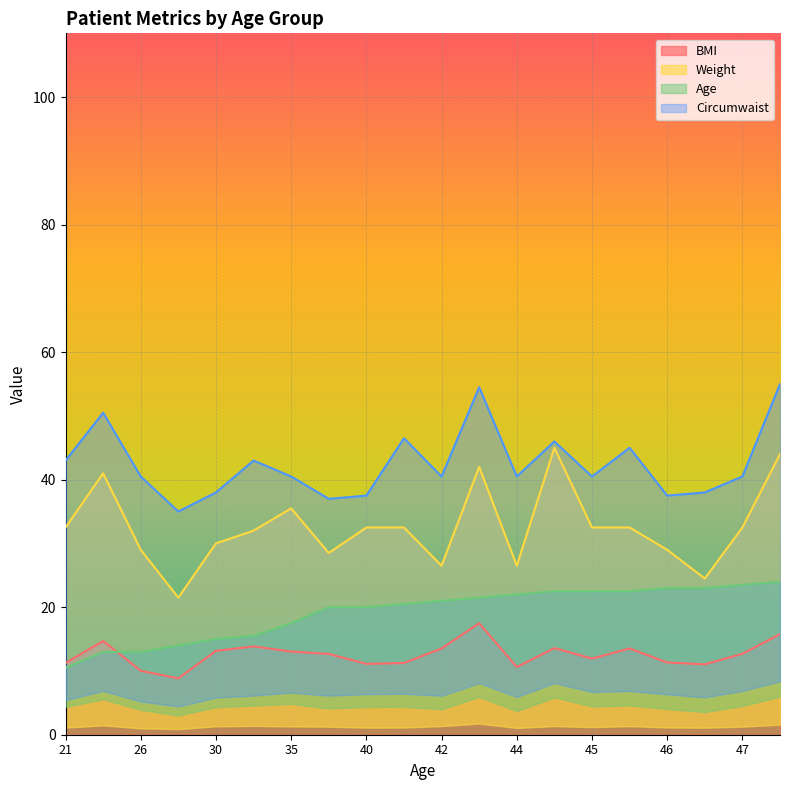

The BMI series shows 11.2 at 21. True or false?

True